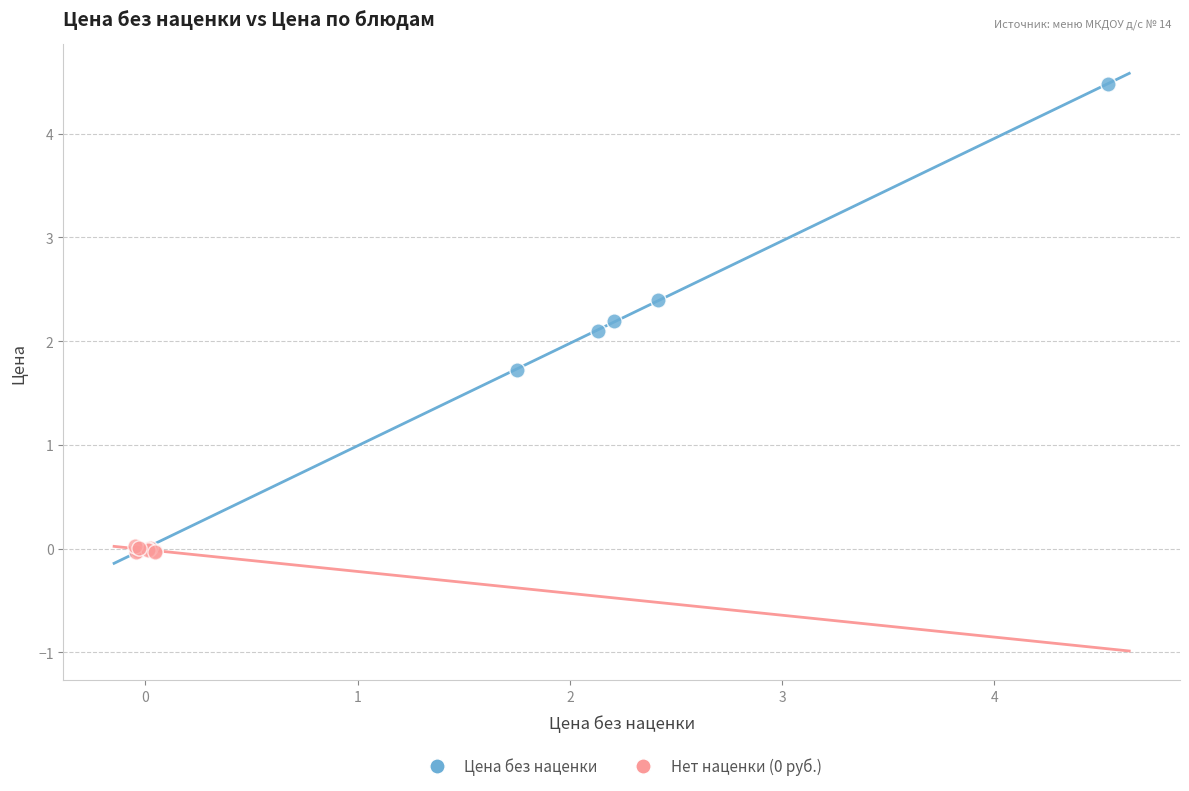

Which series contains the highest Y value?

Цена без наценки